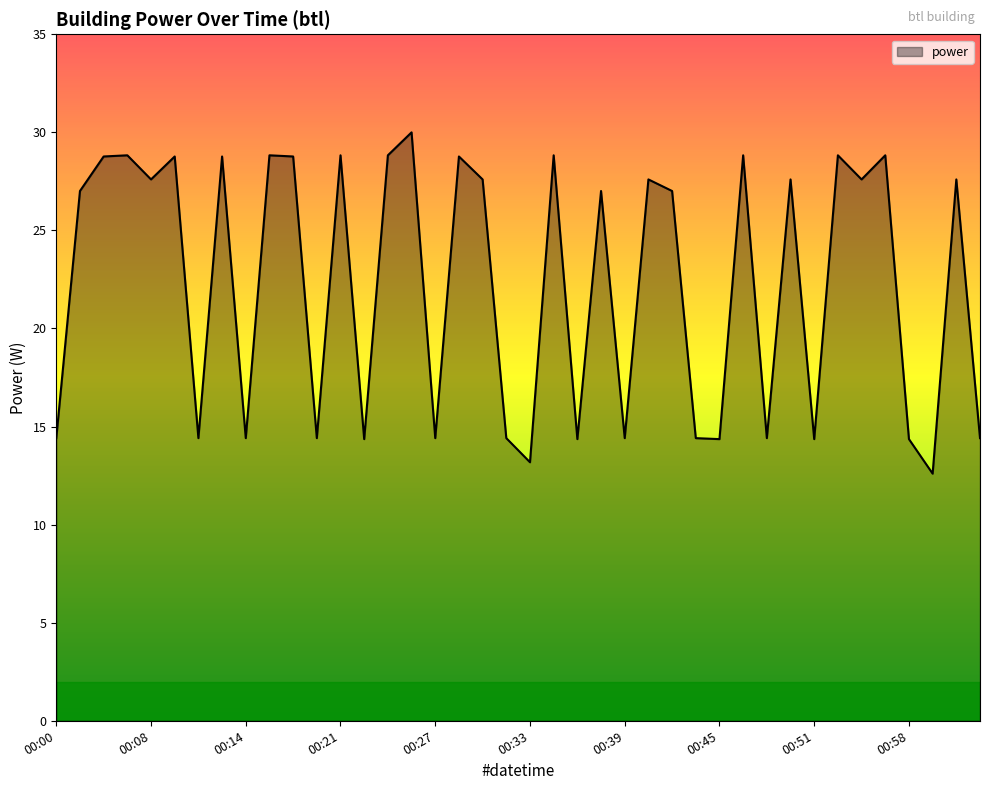

What is the maximum value shown in the chart?

30.0